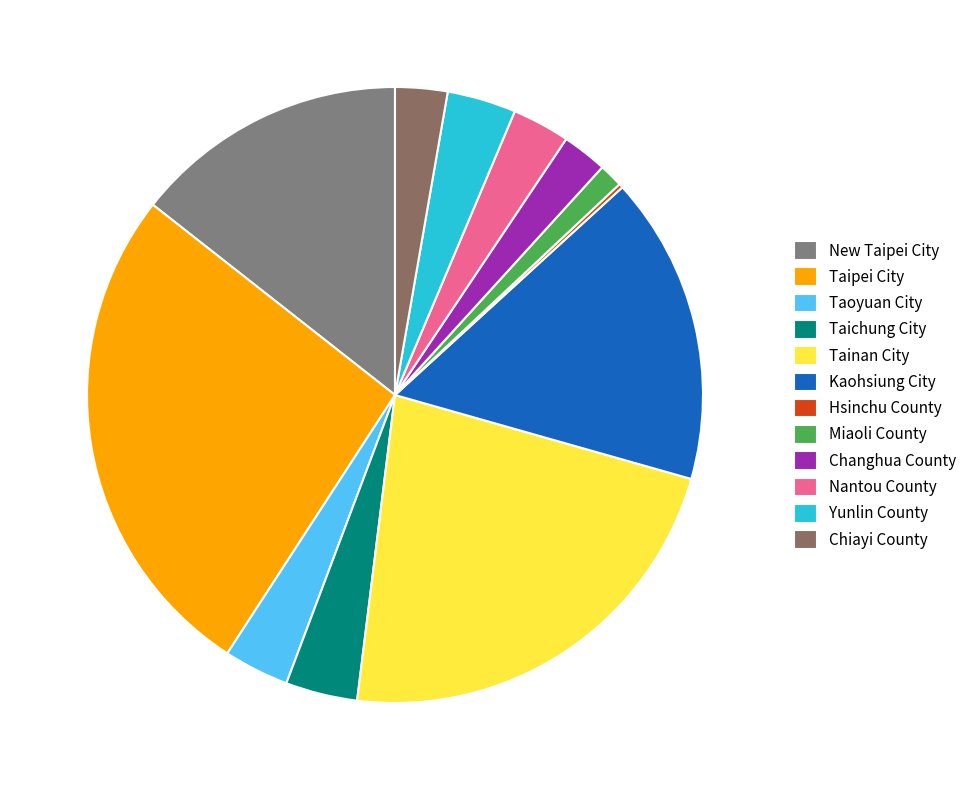

To the nearest percent, what percentage of the pie is Tainan City?

20%